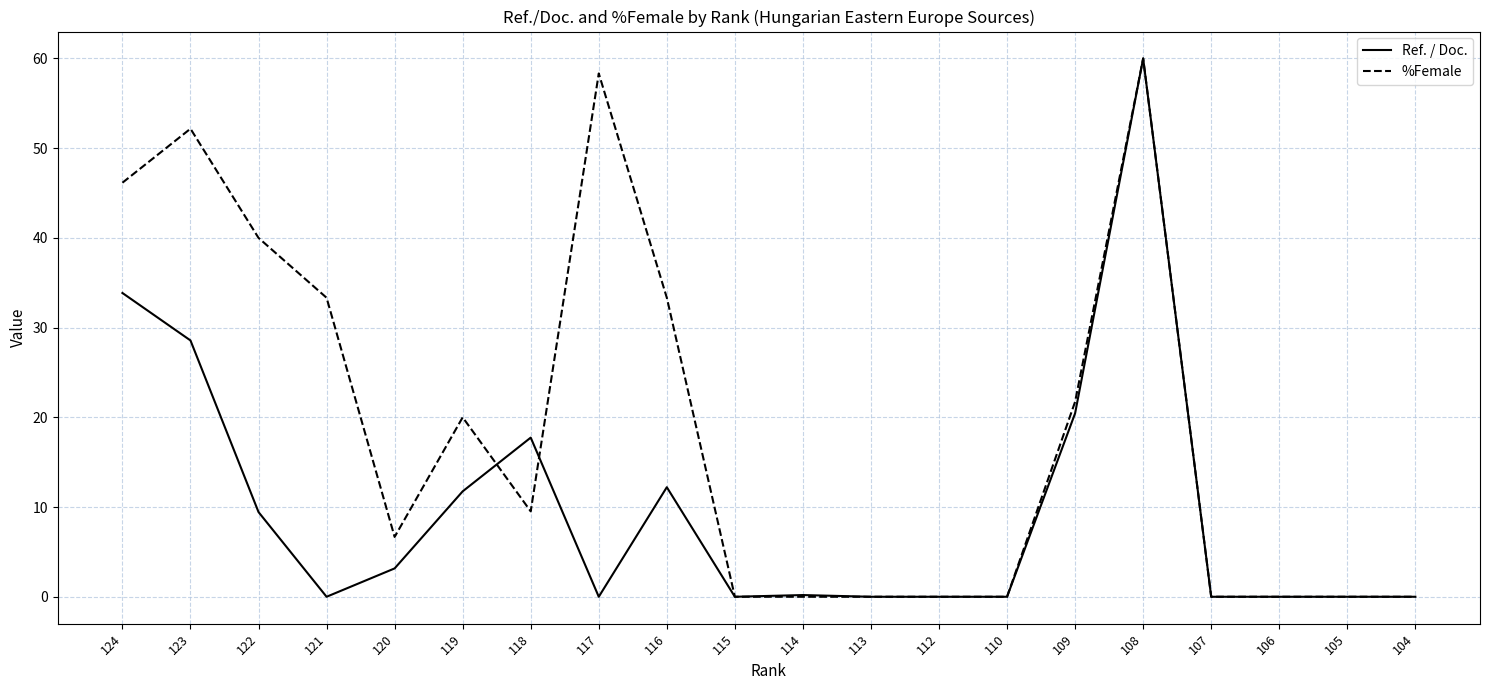

Which series changed the most between 121 and 118?

%Female